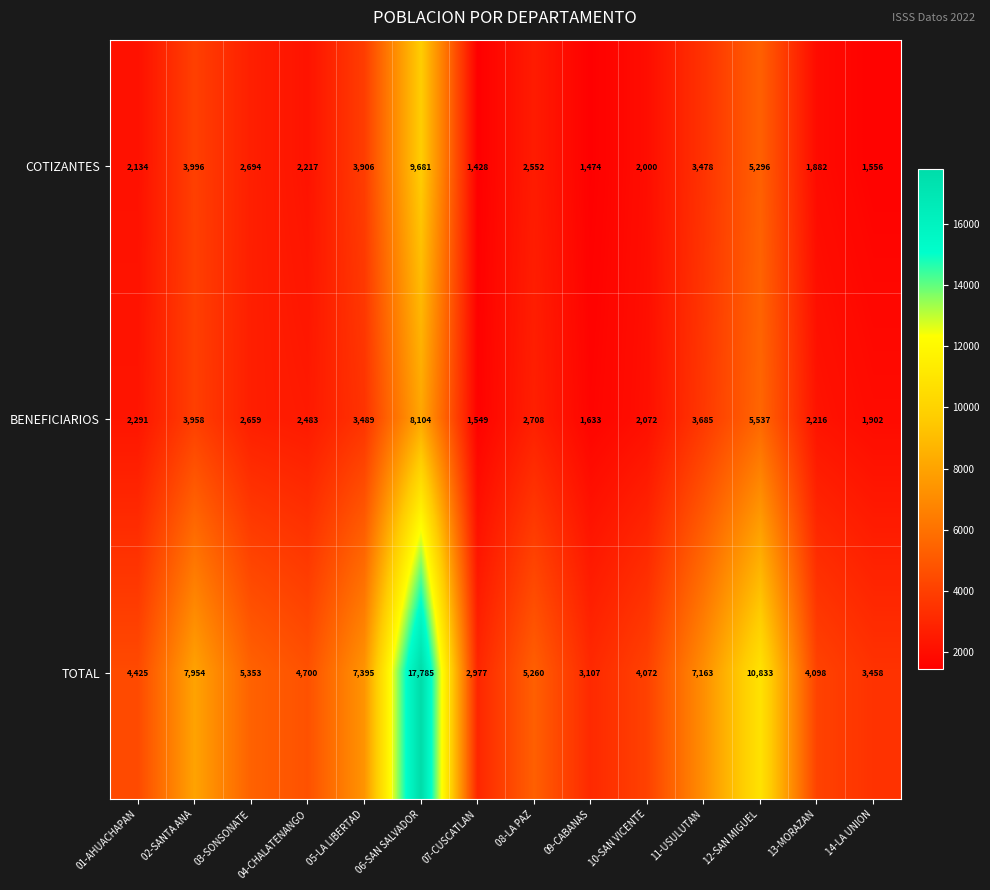

How many values in the COTIZANTES series are below 2552?

7